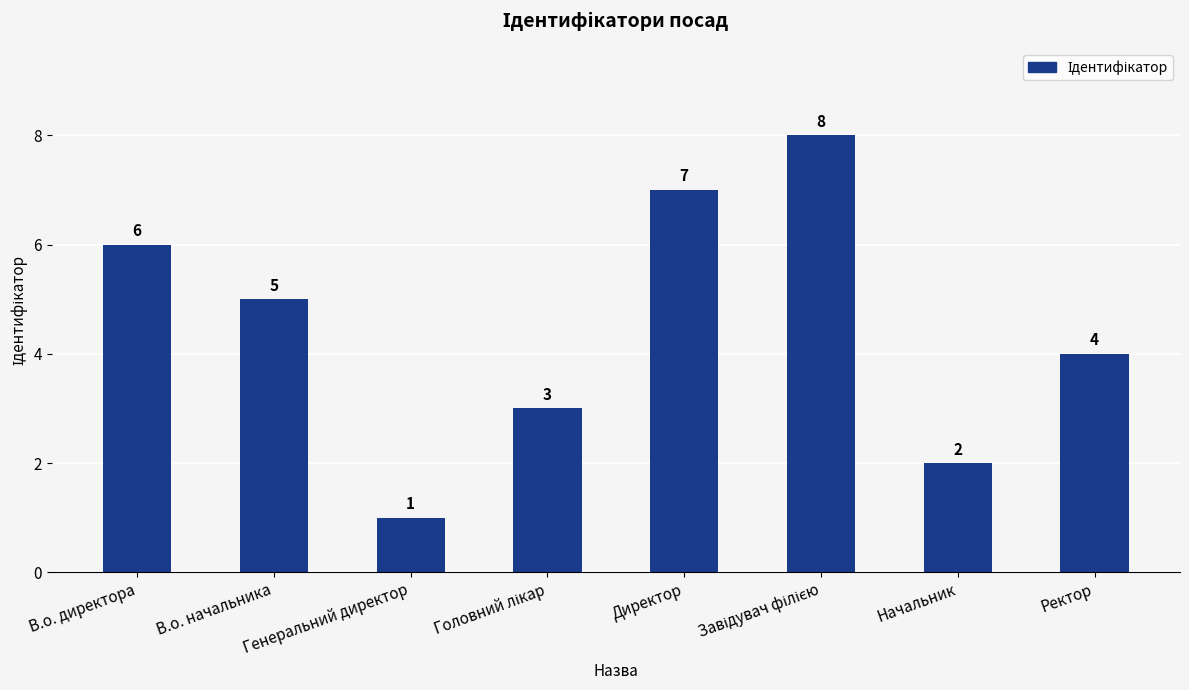

What is the change in value from В.о. начальника to Начальник?

-3